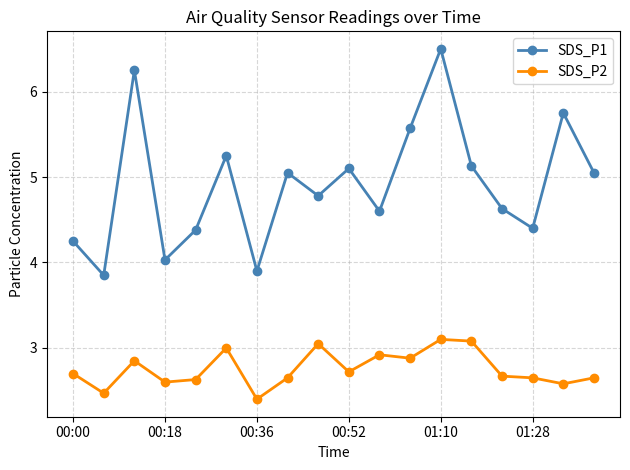

What are all the series names shown in the legend?

SDS_P1, SDS_P2